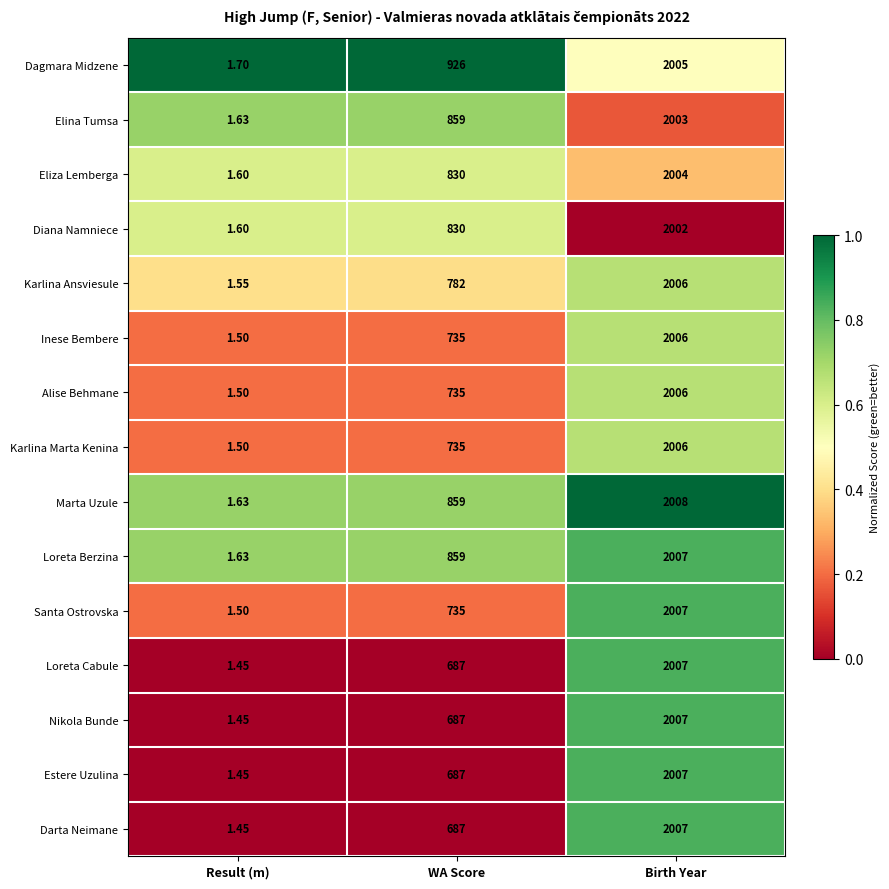

Which label corresponds to the smallest value in the chart?

Result (m)